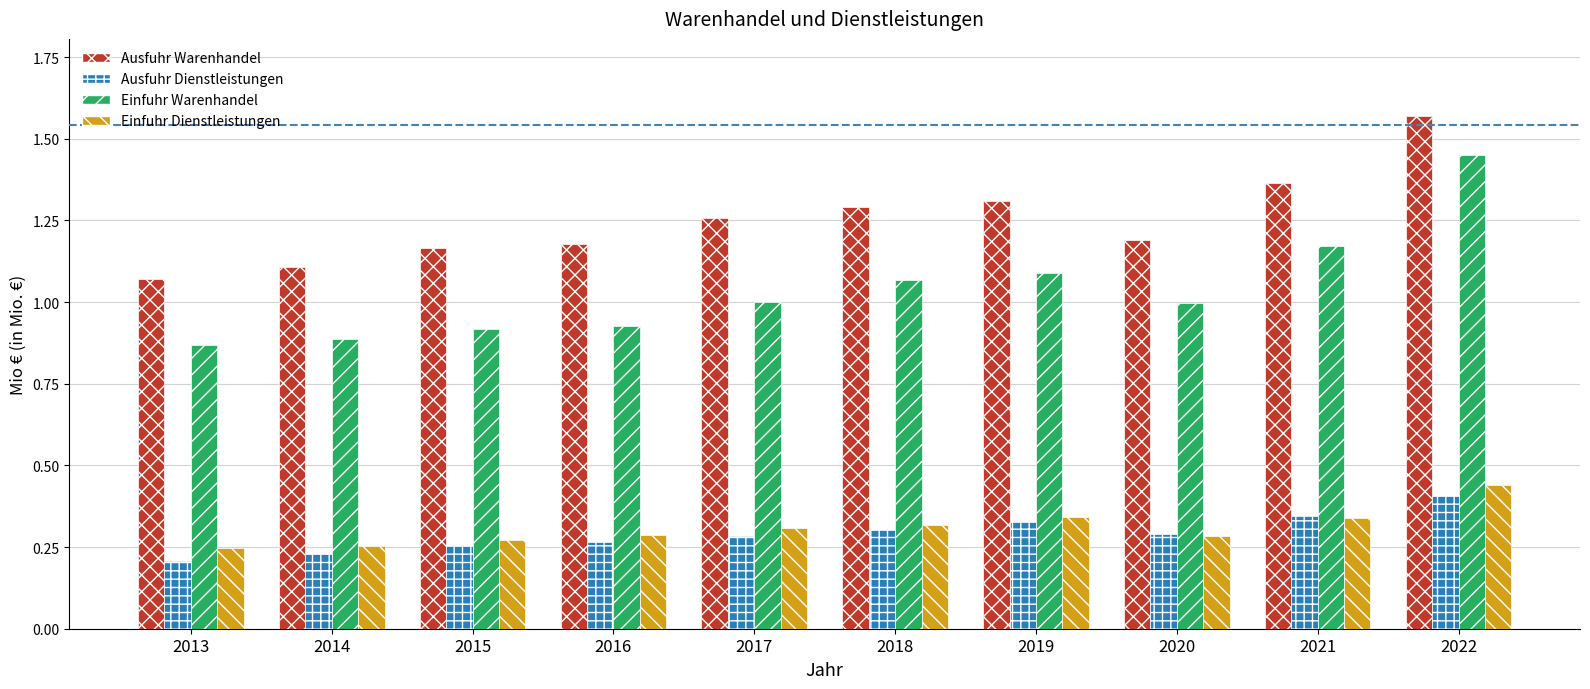

At which category is the sum across all series the highest?

2022